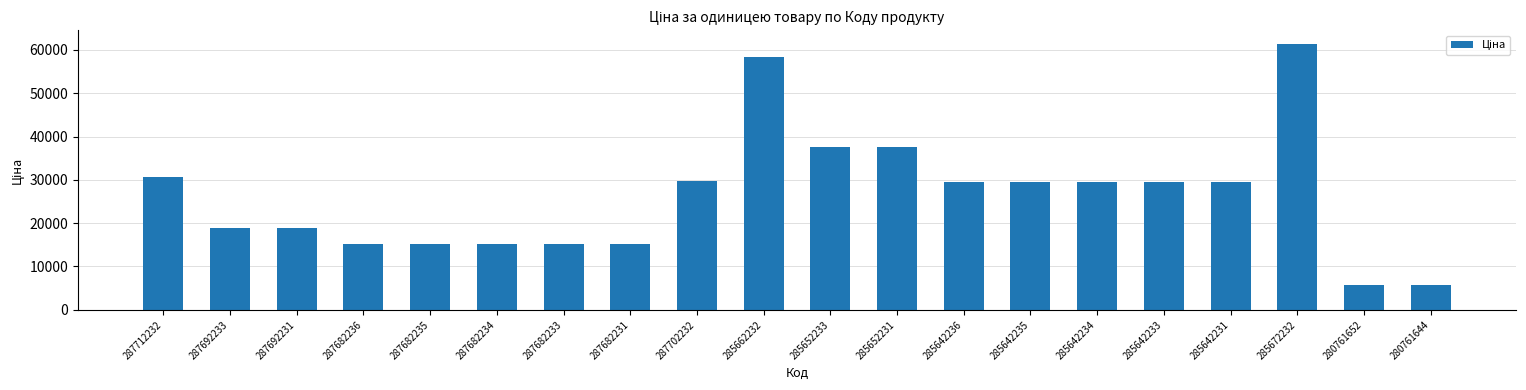

What is the sum of all values?

527511.1